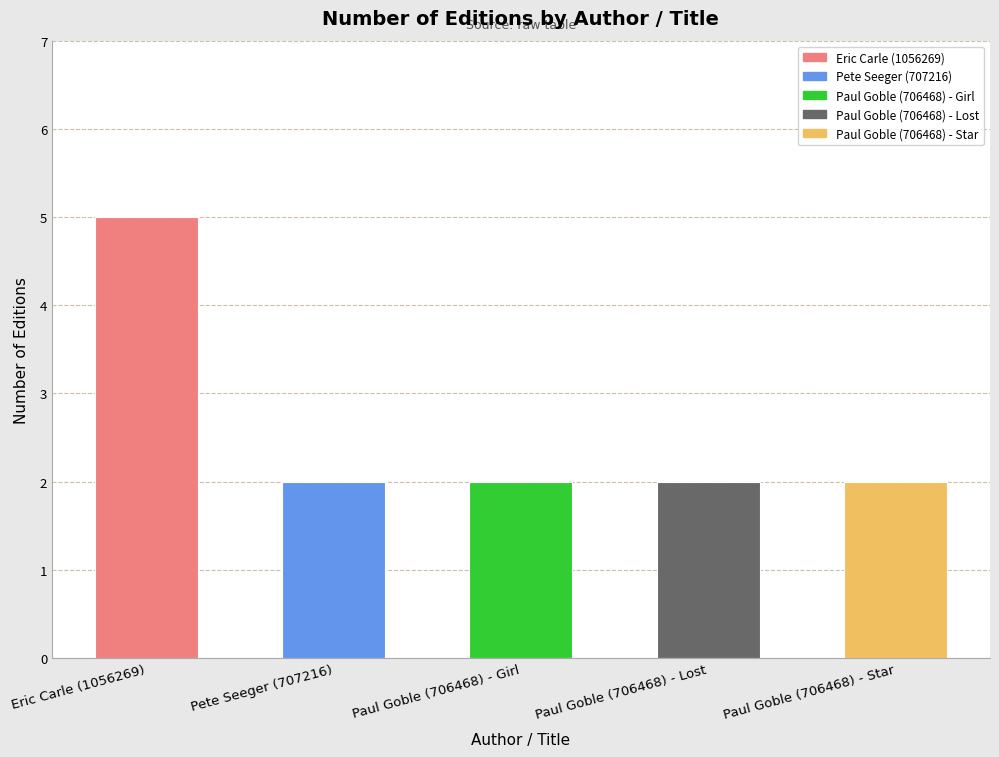

Is it true that the value at Eric Carle (1056269) is 3?

False